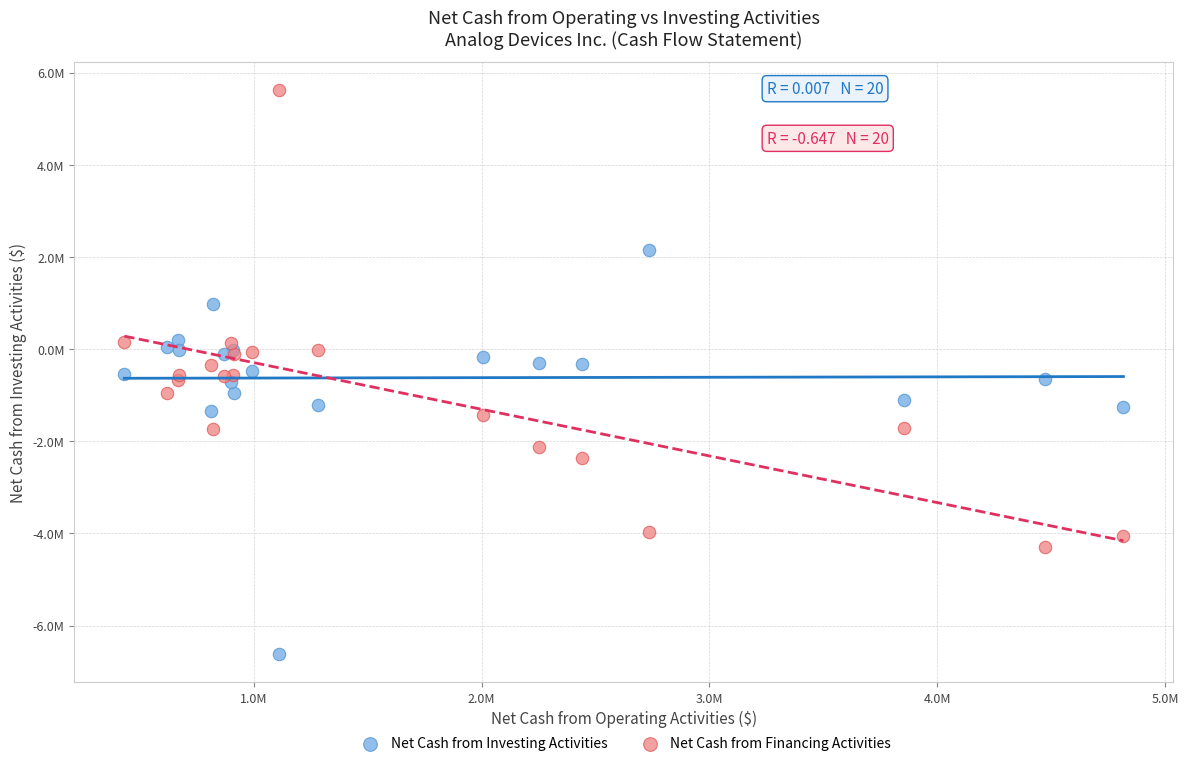

What are all the series names shown in the legend?

Net Cash from Investing Activities, Net Cash from Financing Activities